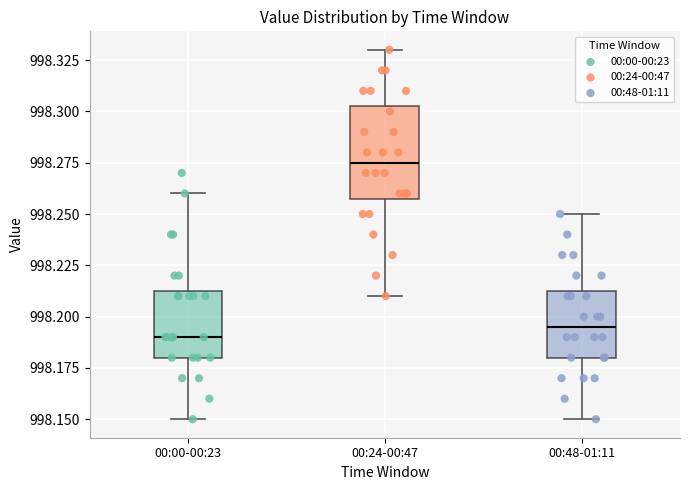

Reading left to right, read every box against the y-axis: the position of its median line, the range the box covers, and the ends of its whiskers. The values are not printed on the chart, so give them approximately, as read against the axis.

00:00-00:23: median 998.190, box 998.180 to 998.215, whiskers 998.150 to 998.260
00:24-00:47: median 998.275, box 998.260 to 998.305, whiskers 998.210 to 998.330
00:48-01:11: median 998.195, box 998.180 to 998.215, whiskers 998.150 to 998.250